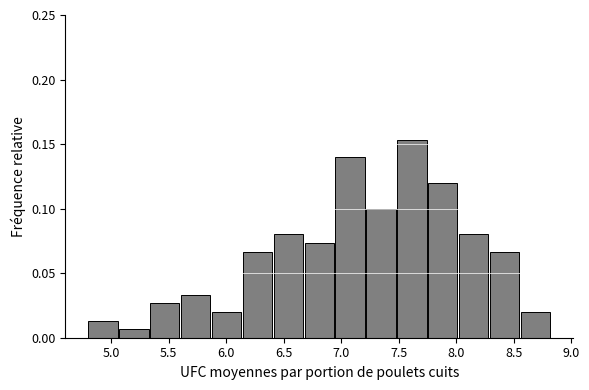

Which range on the x-axis has the tallest bar?

7.50 to 7.75